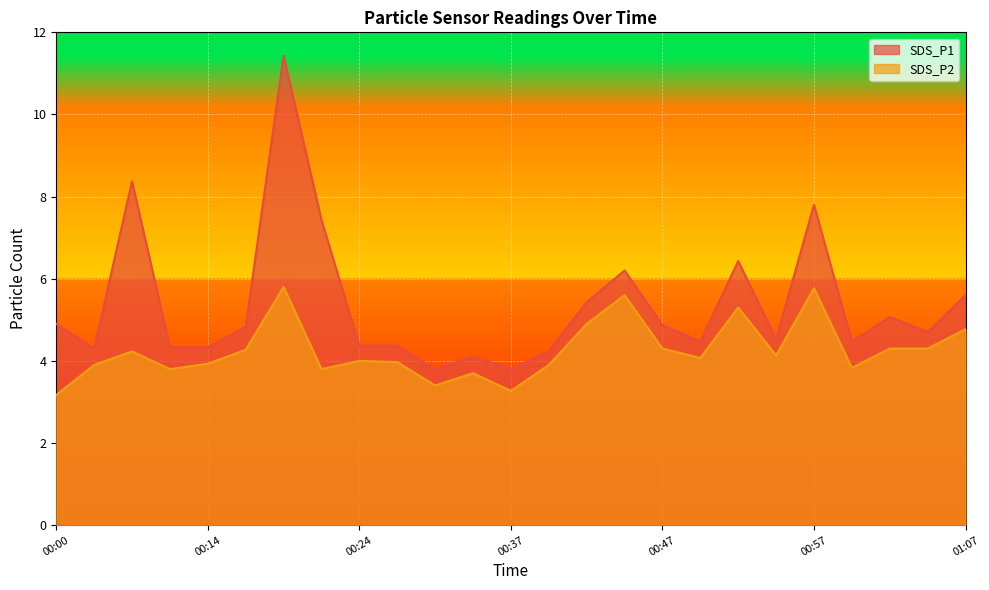

What is the average value of the SDS_P2 series?

4.3